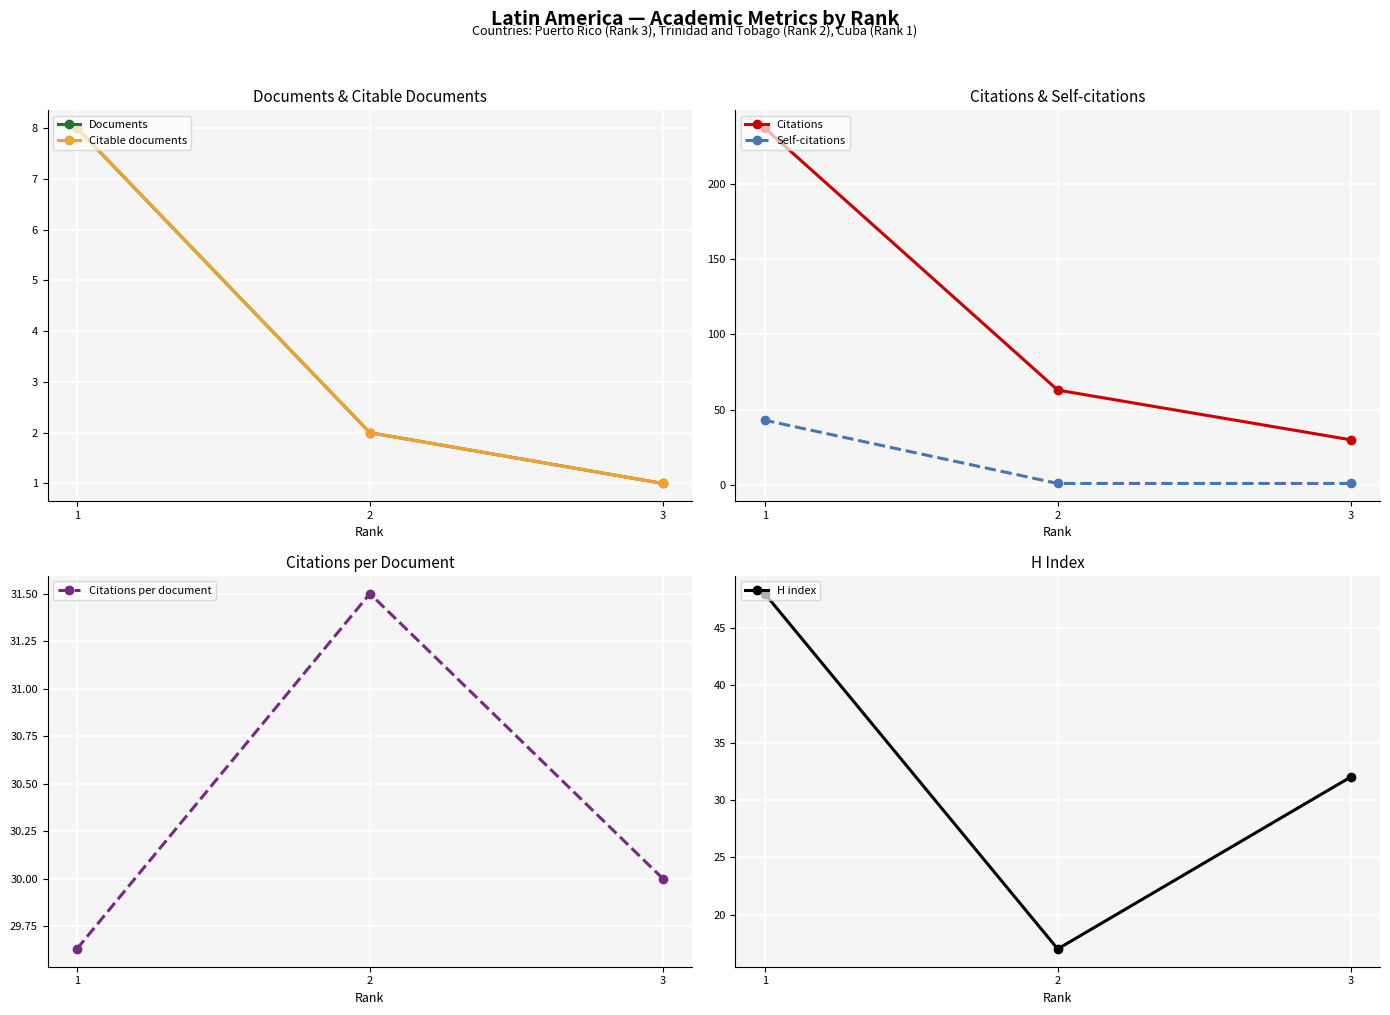

At which label does Citations per document reach its peak?

2